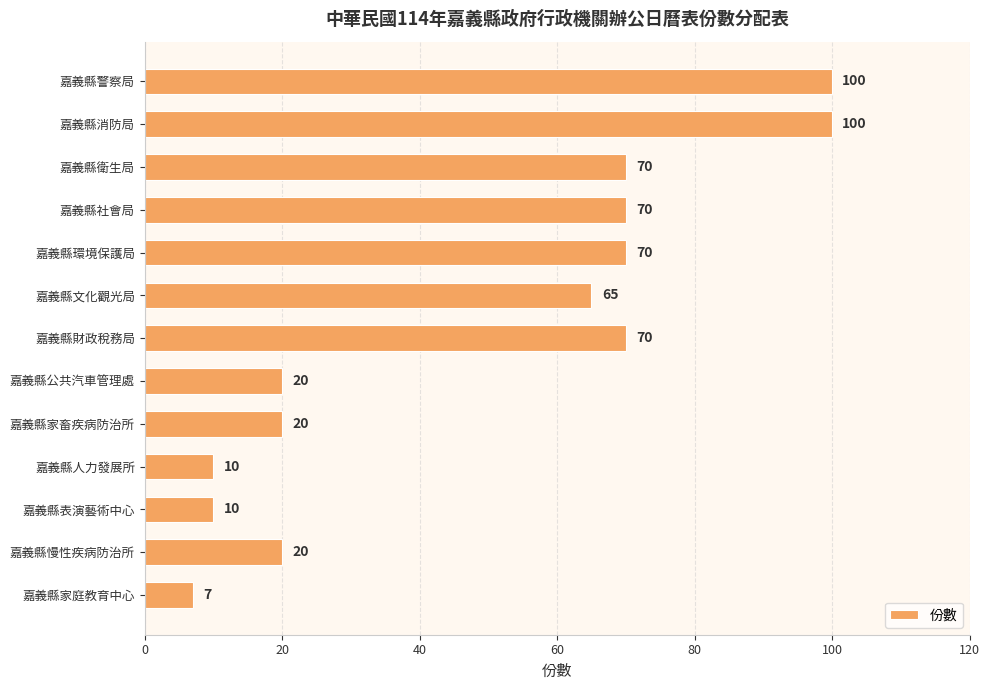

The value at 嘉義縣慢性疾病防治所 is 20. True or false?

True